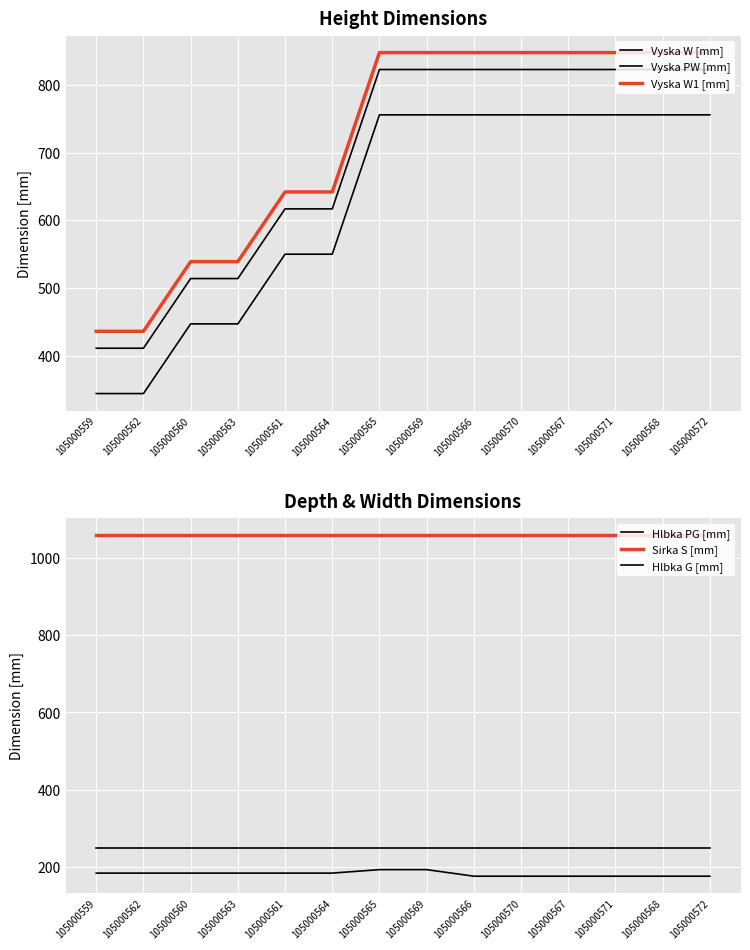

What is the label of the 11th point from the left?

105000567